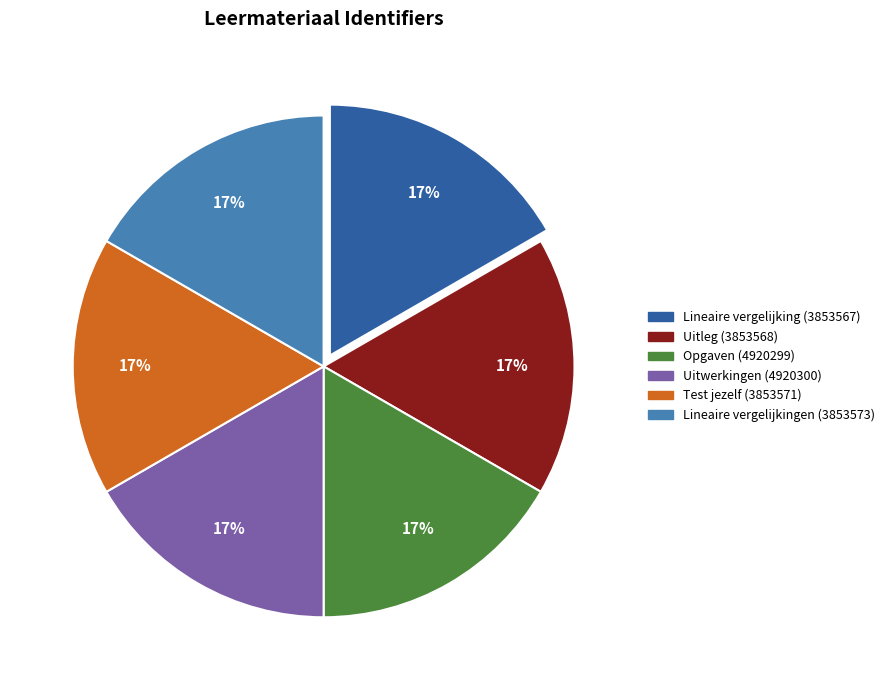

Is there any slice that represents more than half of the pie?

No